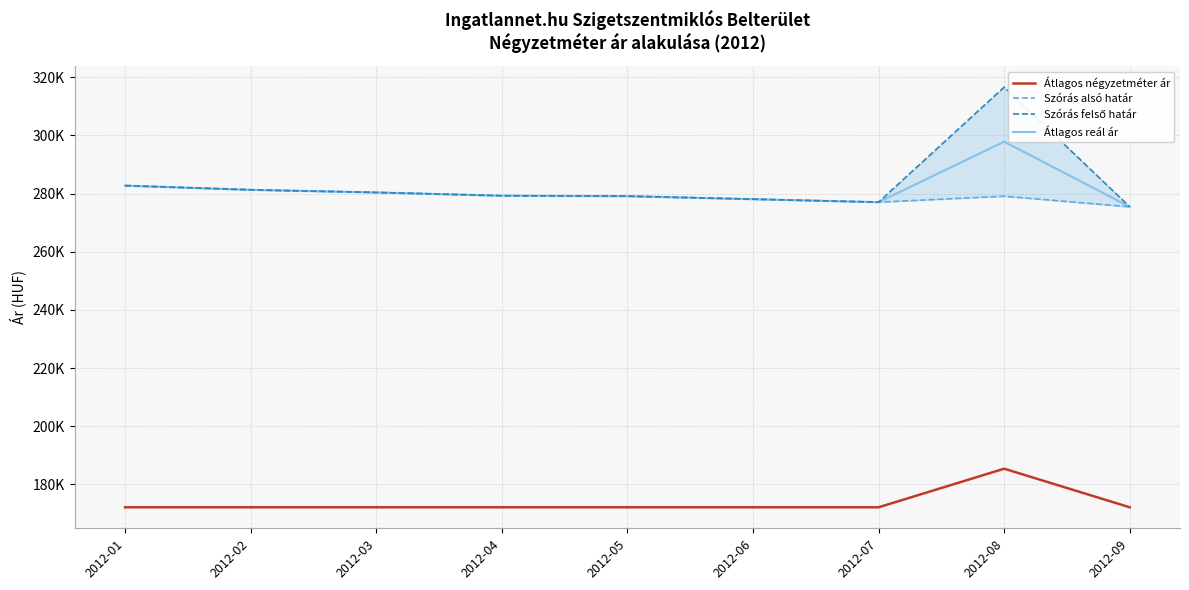

How many data points does each series have?

9